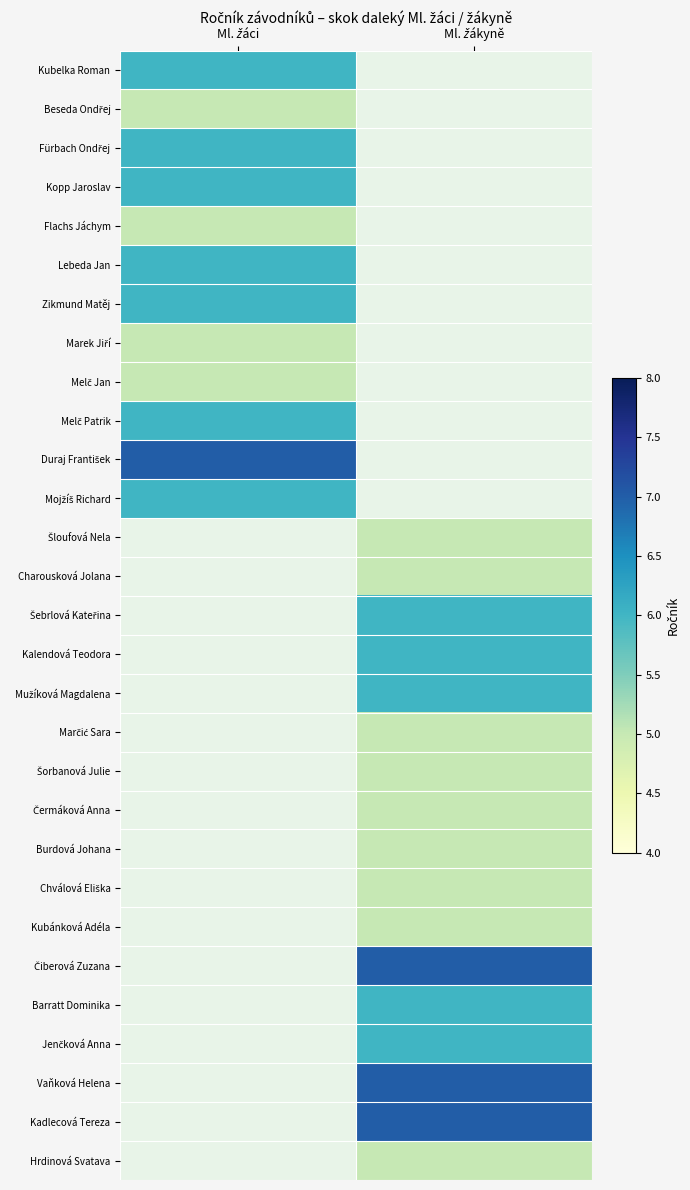

At how many categories does at least one series exceed 6?

2